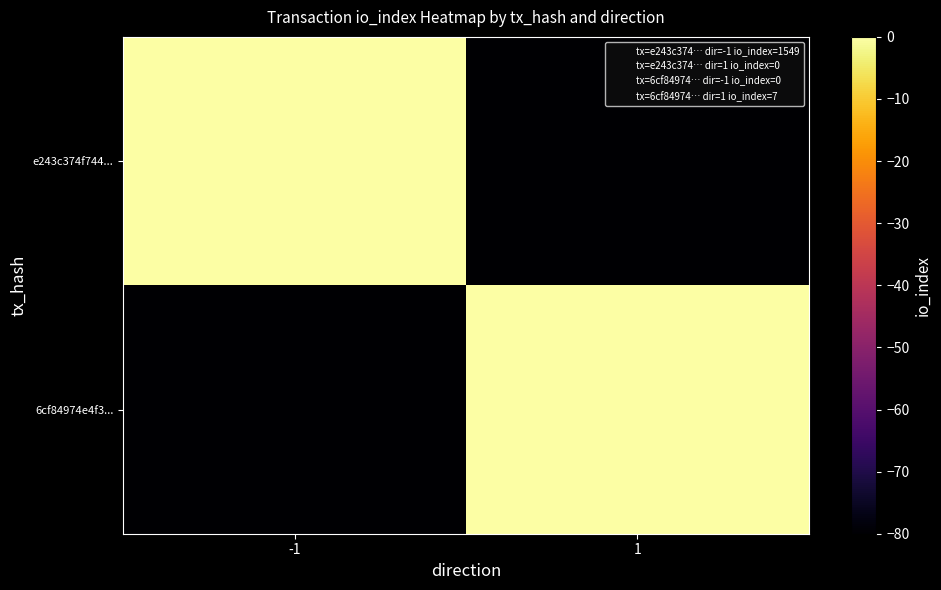

Count the number of data series in this chart.

2